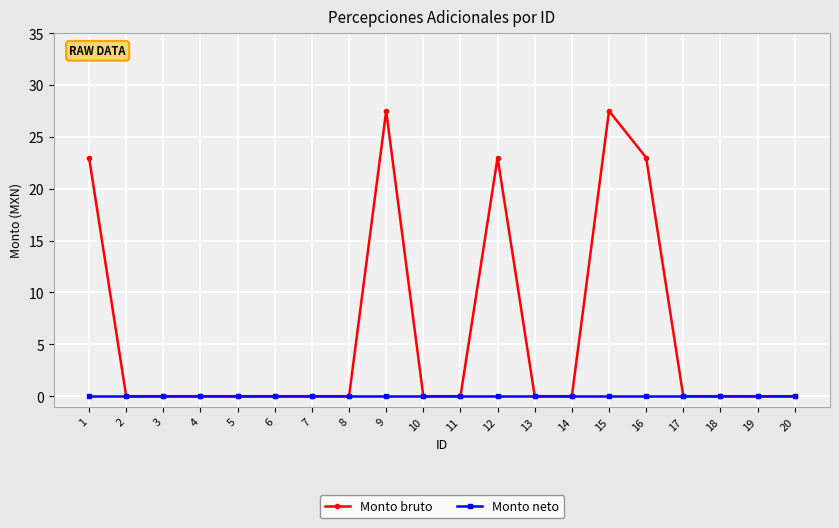

What is the highest value of the Monto bruto series?

27.5